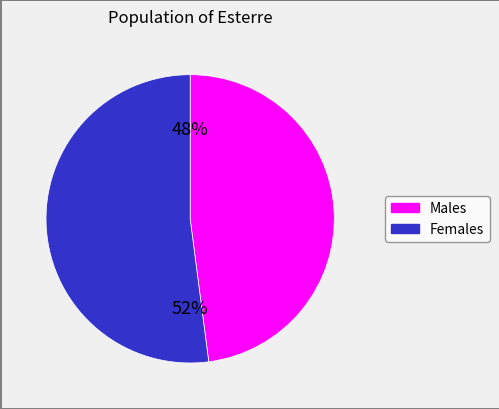

Is there any slice that represents more than half of the pie?

Yes